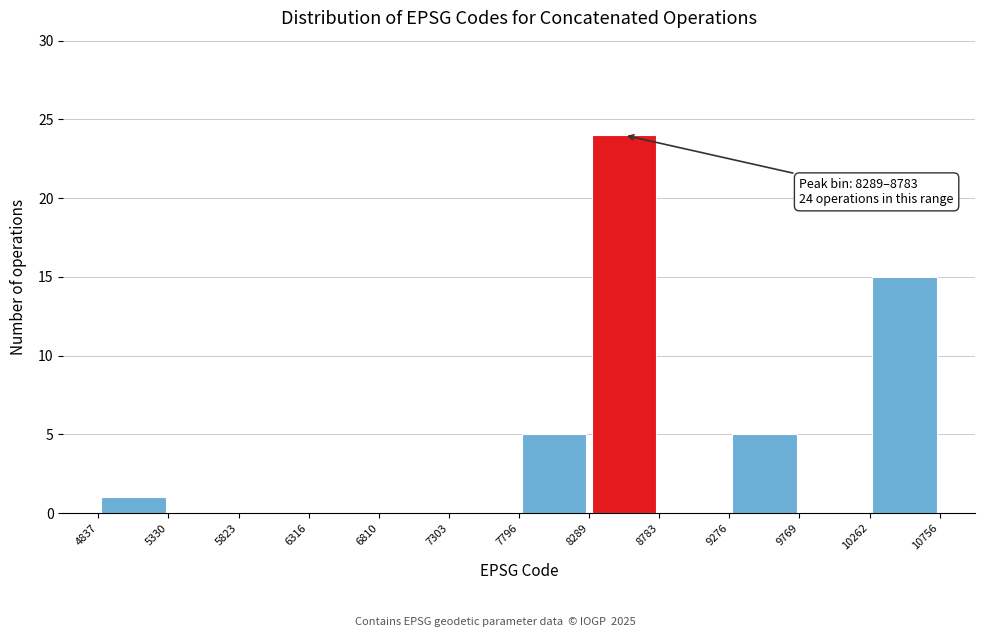

Which range on the x-axis has the tallest bar?

8289 to 8783